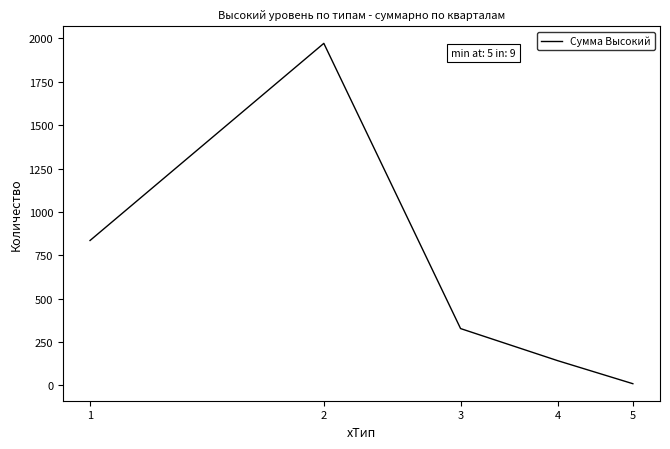

What is the maximum value shown in the chart?

1972